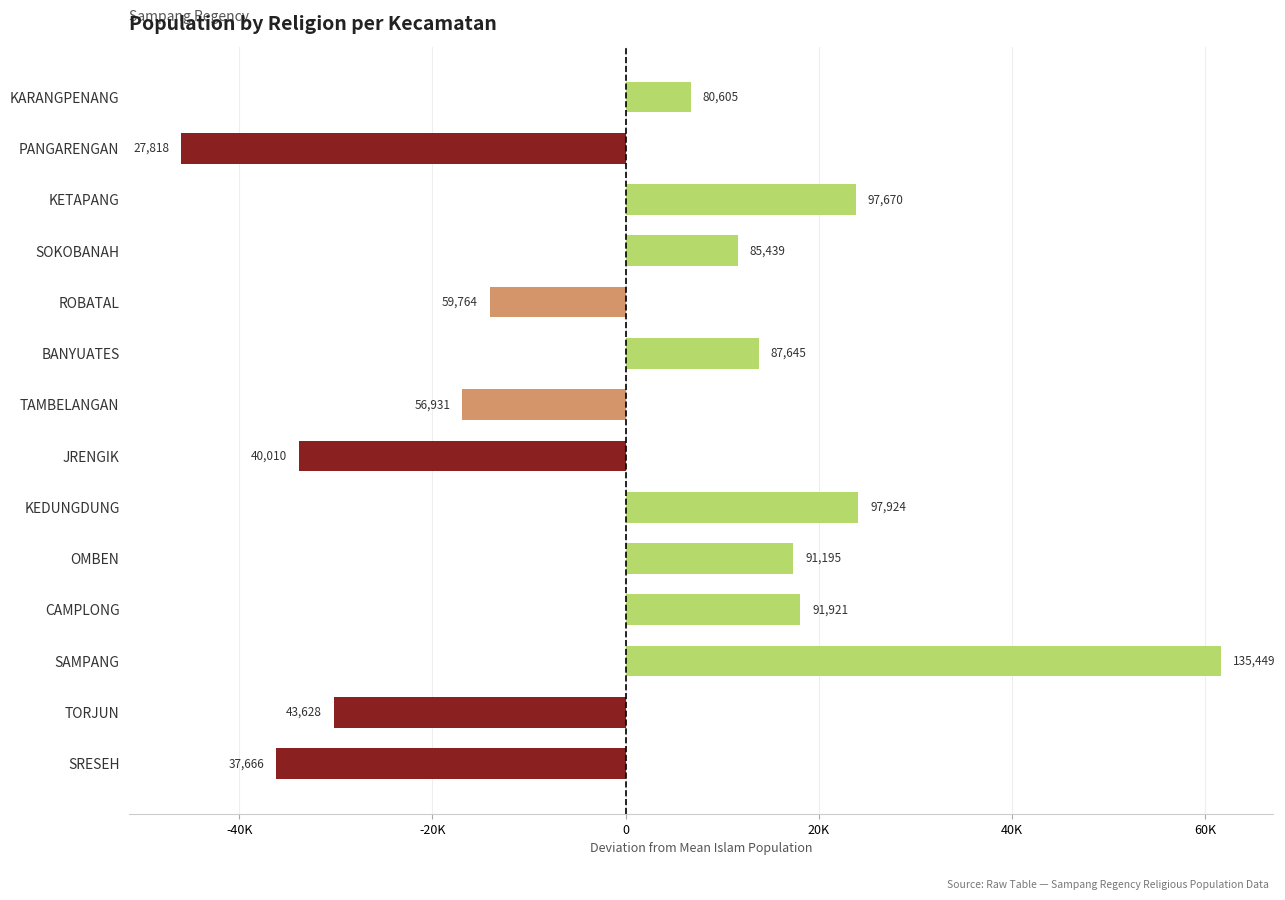

Are the bars horizontal?

Yes